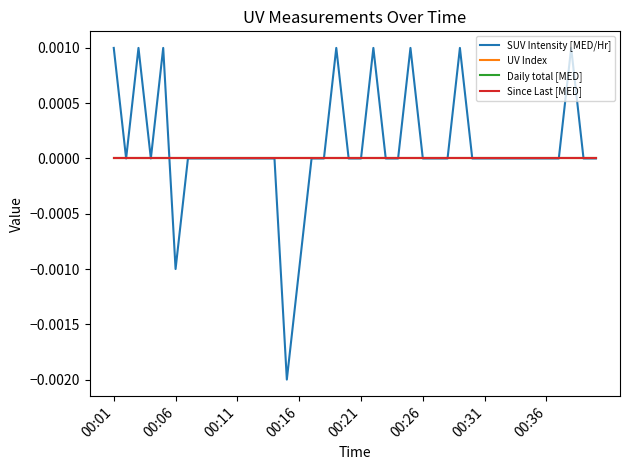

List the labels in order of Since Last [MED] value, largest first.

00:01, 00:06, 00:11, 00:16, 00:21, 00:26, 00:31, 00:36, 8, 9, 10, 11, 12, 13, 14, 15, 16, 17, 18, 19, 20, 21, 22, 23, 24, 25, 26, 27, 28, 29, 30, 31, 32, 33, 34, 35, 36, 37, 38, 39